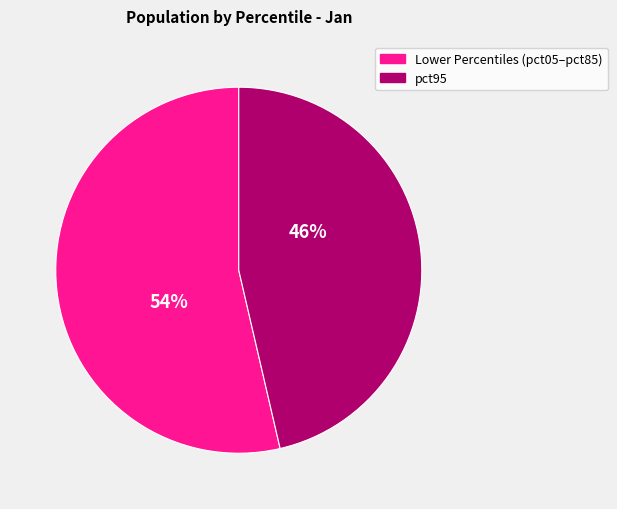

Combined, do pct95 and Lower Percentiles (pct05–pct85) account for over 50%?

Yes